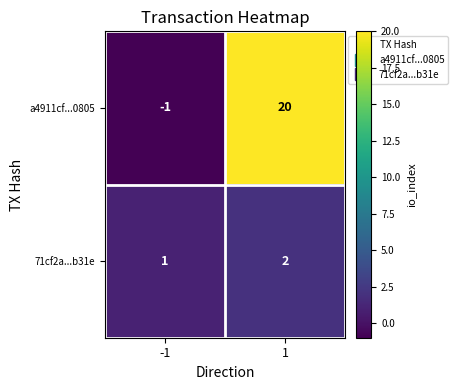

What is the greatest value displayed?

20